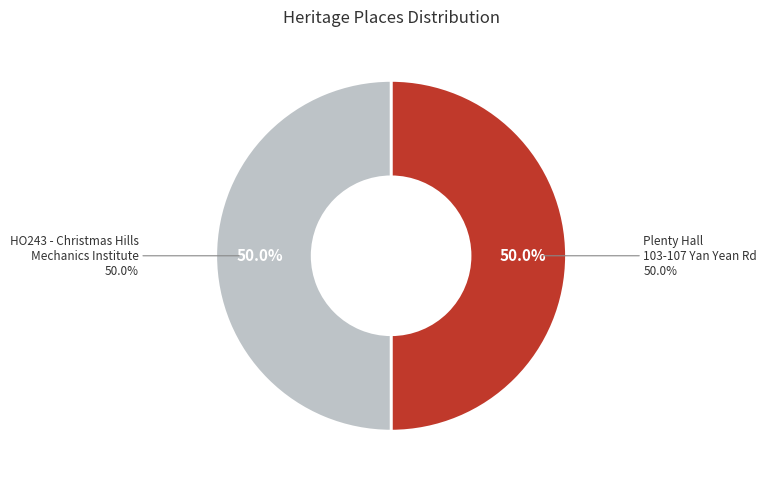

Rank the categories by value from highest to lowest.

HO243 - Christmas Hills Mechanics Institute, Plenty Hall